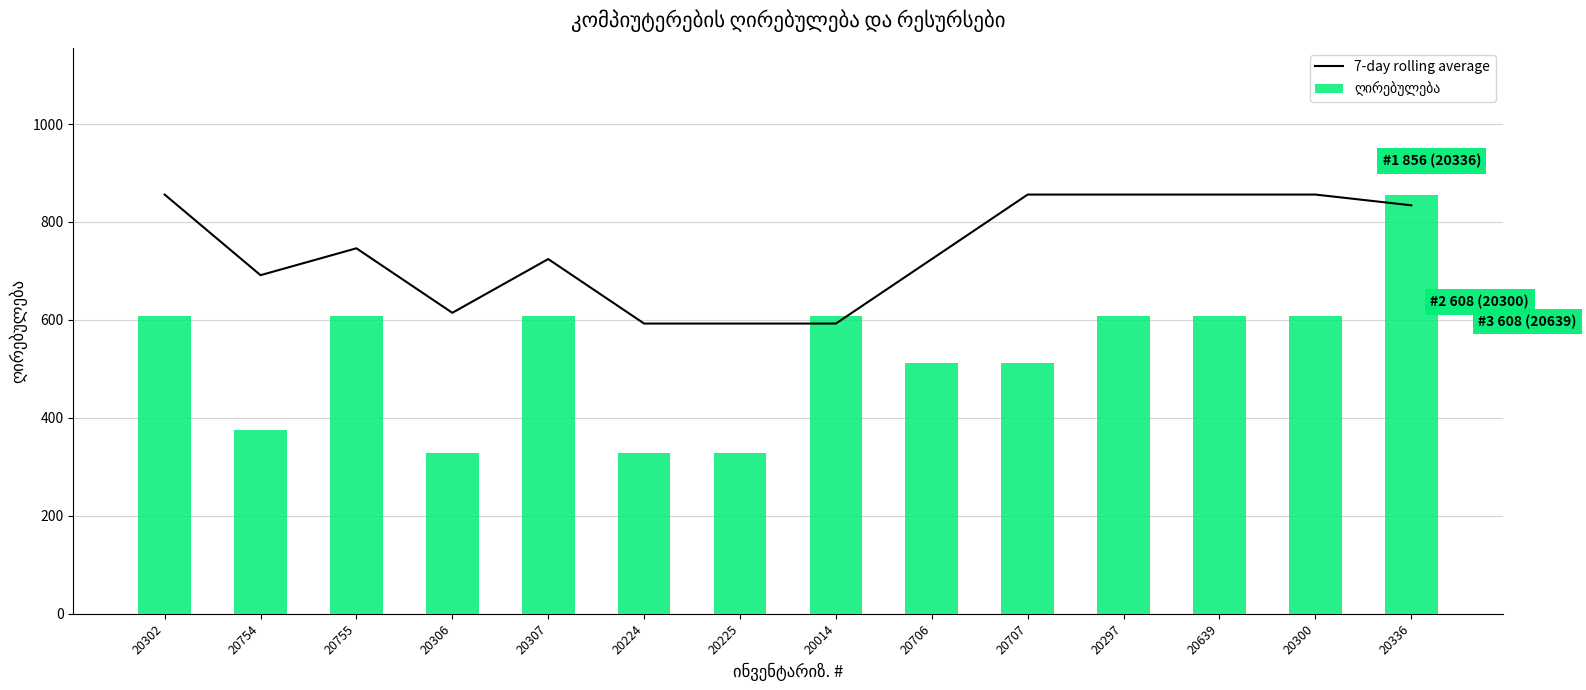

Which label corresponds to the largest value in the chart?

20302